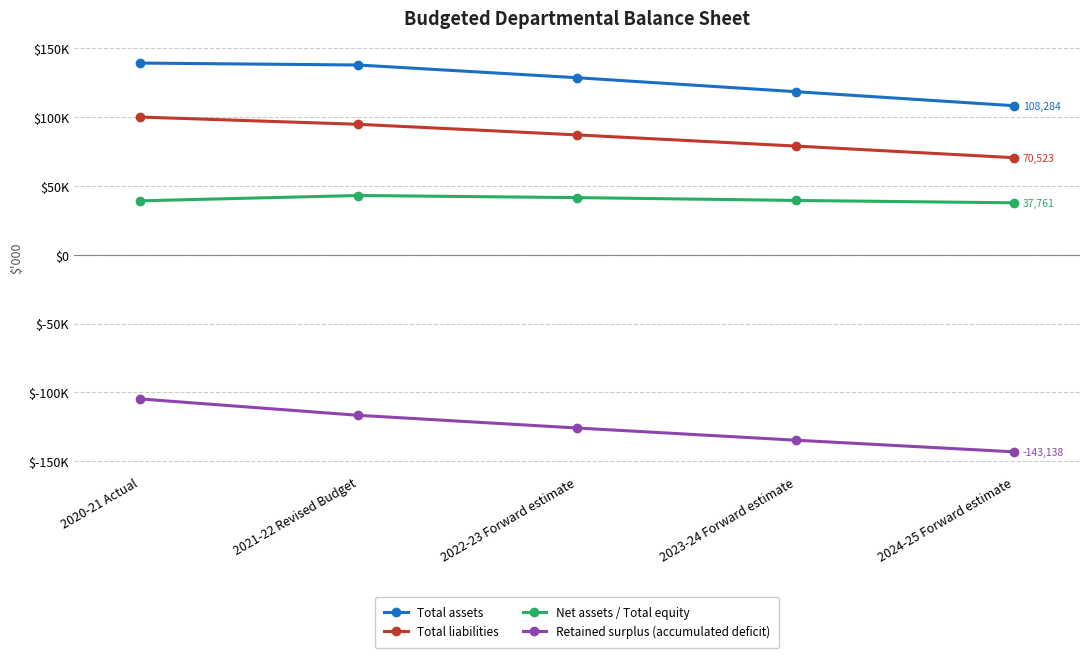

Which label corresponds to the smallest value in the chart?

2024-25 Forward estimate